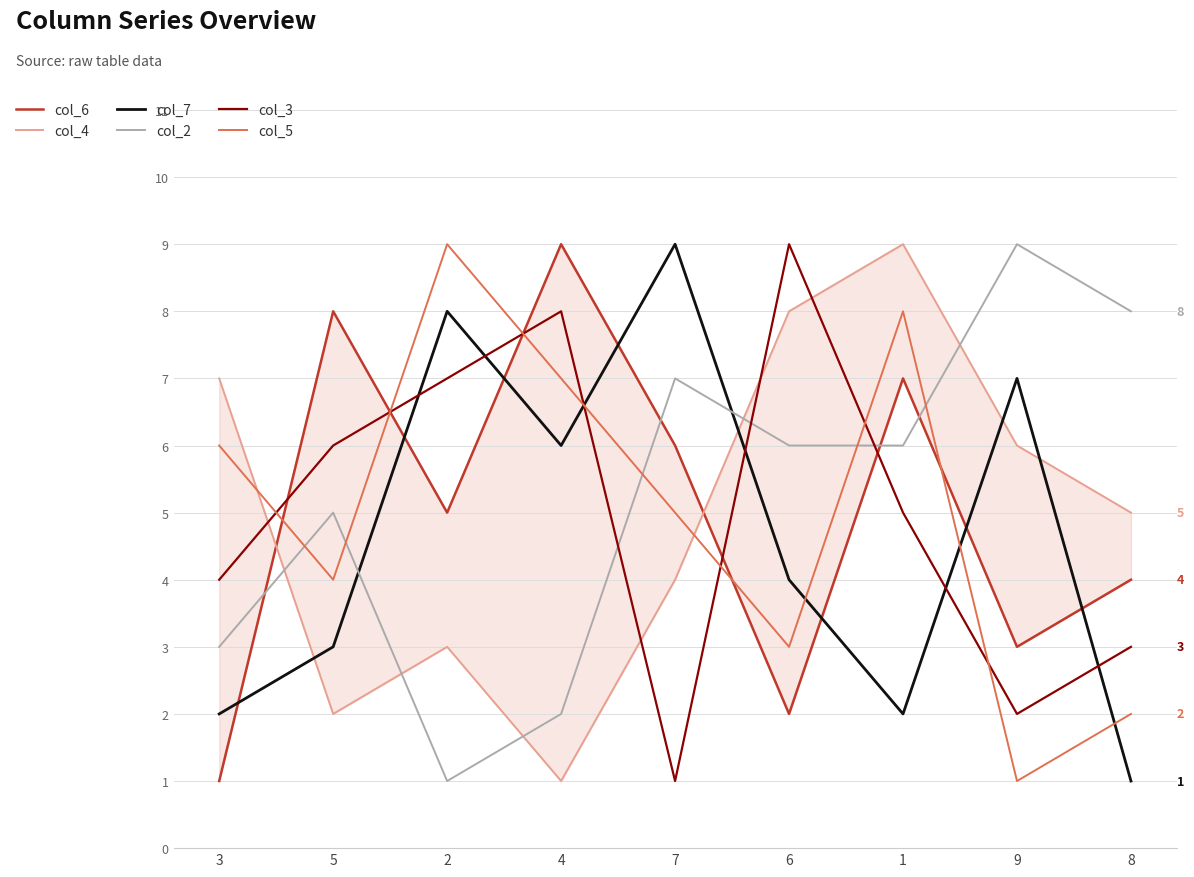

Rank the series at 2 from lowest to highest value.

col_2, col_4, col_6, col_3, col_7, col_5